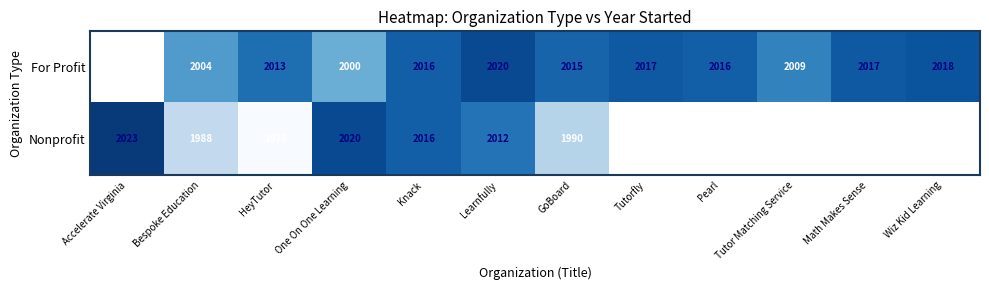

True or false: Nonprofit has a value of 1988 at Bespoke Education.

True